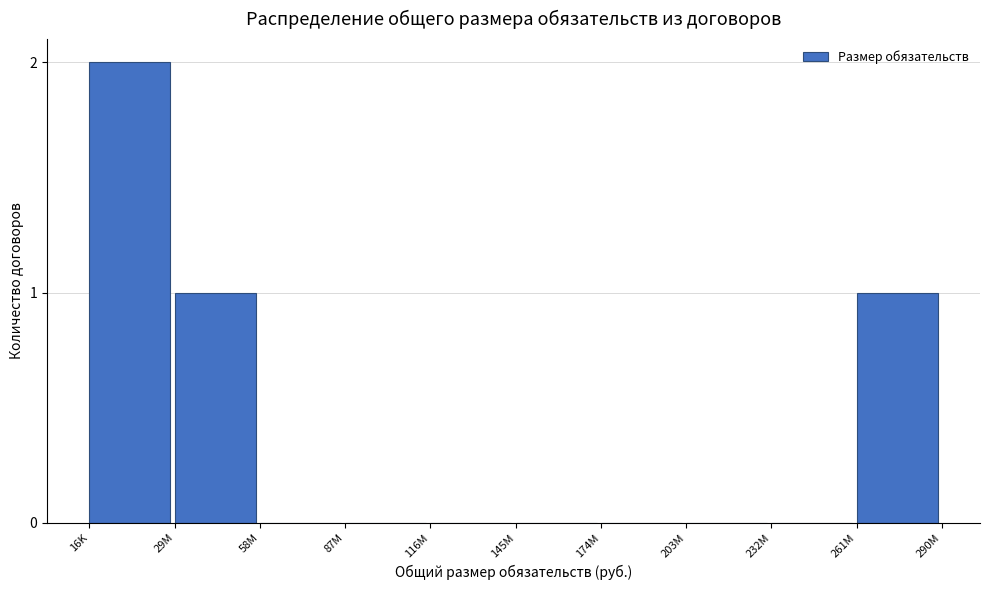

Reading left to right, what are all the values shown in this chart?

16K=2	29M=1	58M=0	87M=0	116M=0	145M=0	174M=0	203M=0	232M=0	261M=1